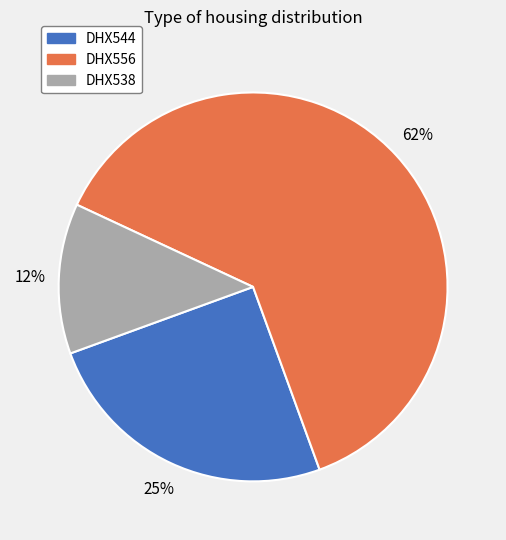

Approximately how many times larger is the value at DHX538 compared to DHX556?

0.2